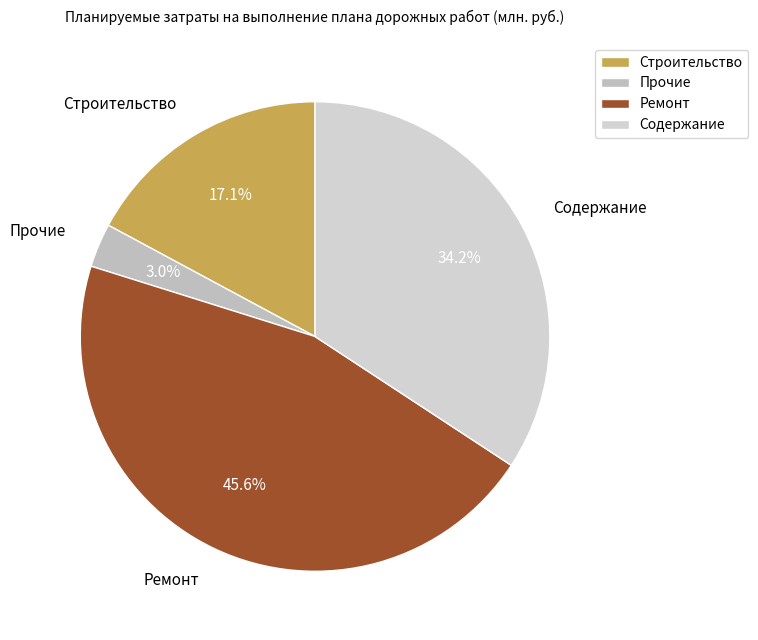

Is there any slice that represents more than half of the pie?

No